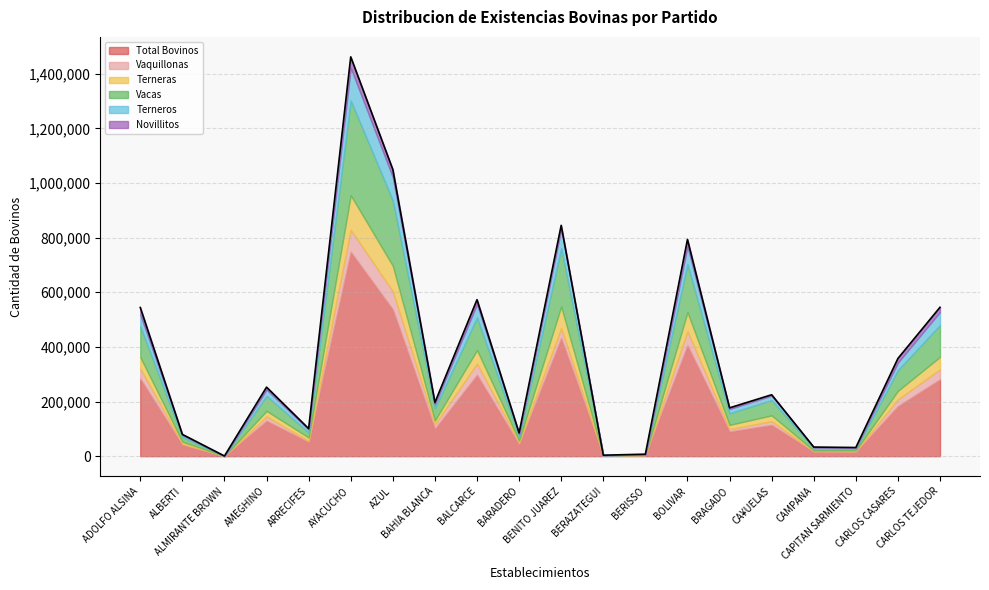

Read the Vaquillonas value at CA¥UELAS, to the nearest 10.

13720